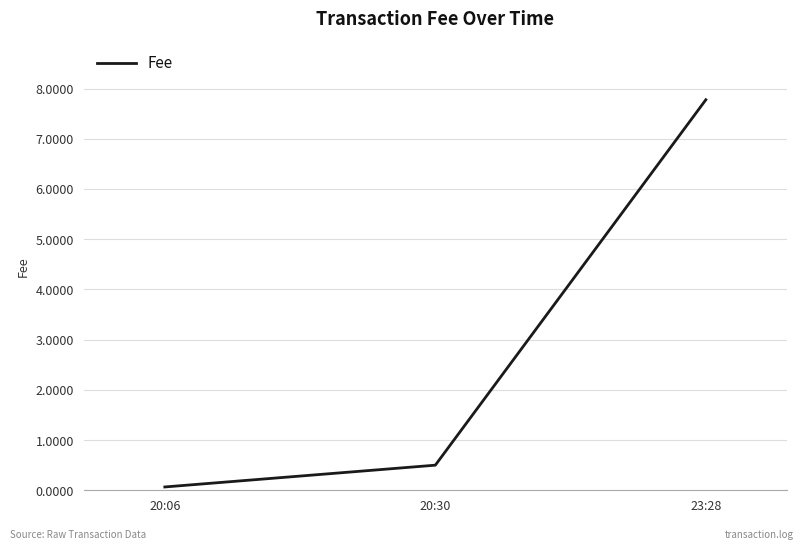

What position from the left is 23:28?

3